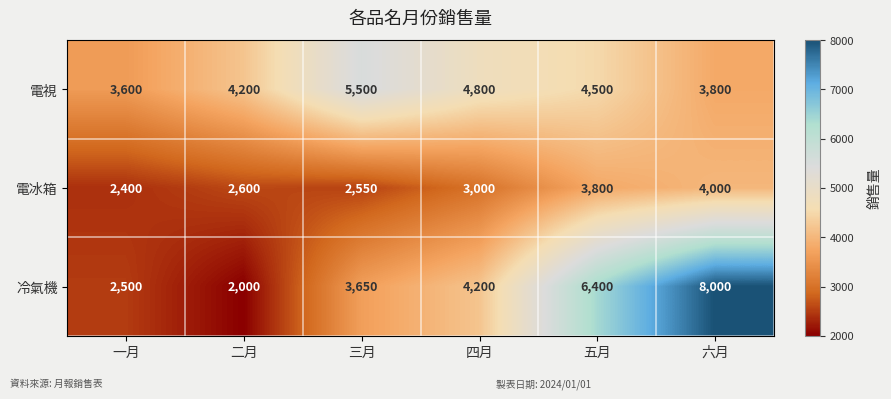

At how many categories does at least one series exceed 4431?

4